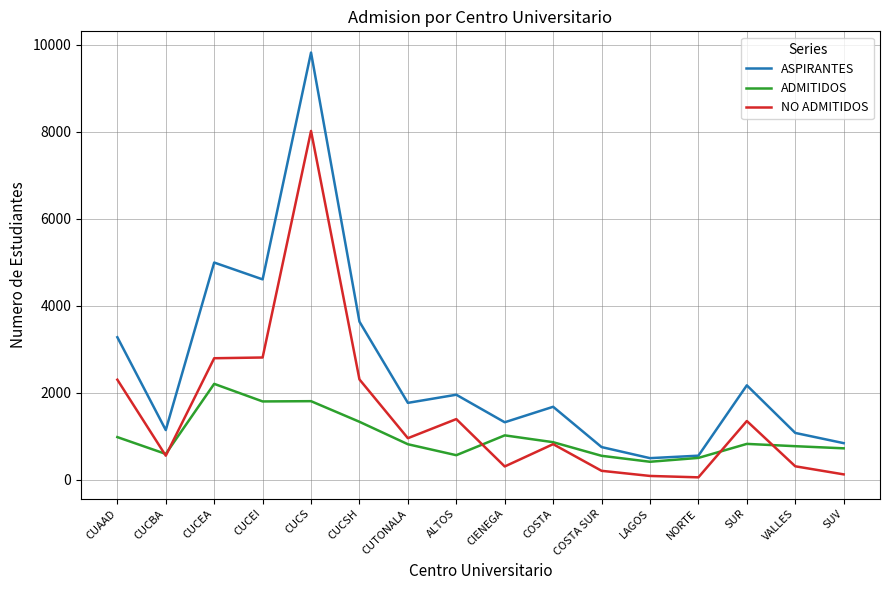

What is the highest value of the NO ADMITIDOS series?

8014